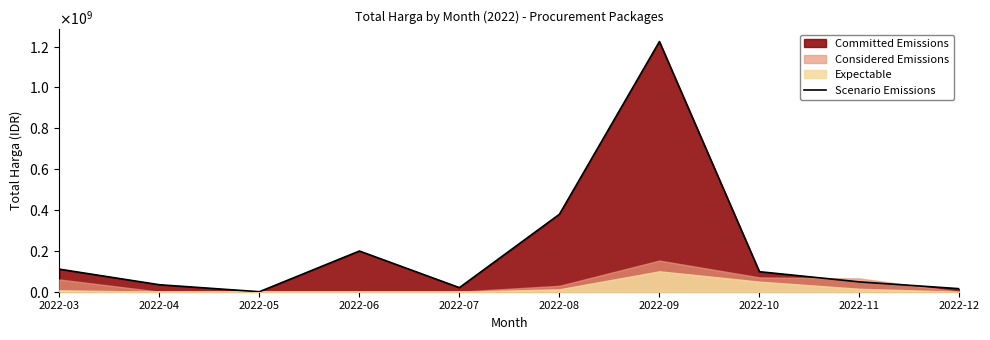

Reading right to left, what are all the values shown in this chart?

14750000	48140000	98000000	1224682000	379075000	19950000	199200000	0	34132505	110389990